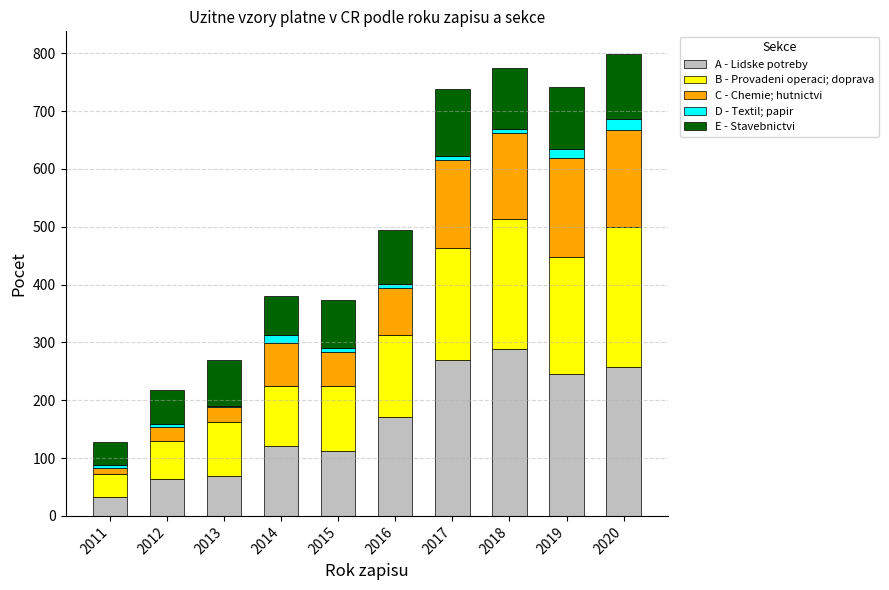

The value of A - Lidske potreby at 2017 is 111.0. True or false?

False